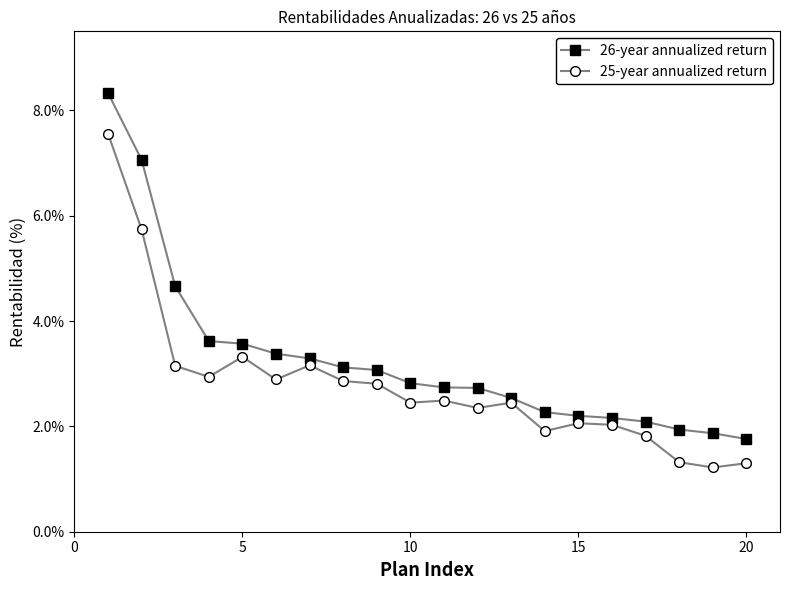

What is the sum of all 25-year annualized return values?

55.8